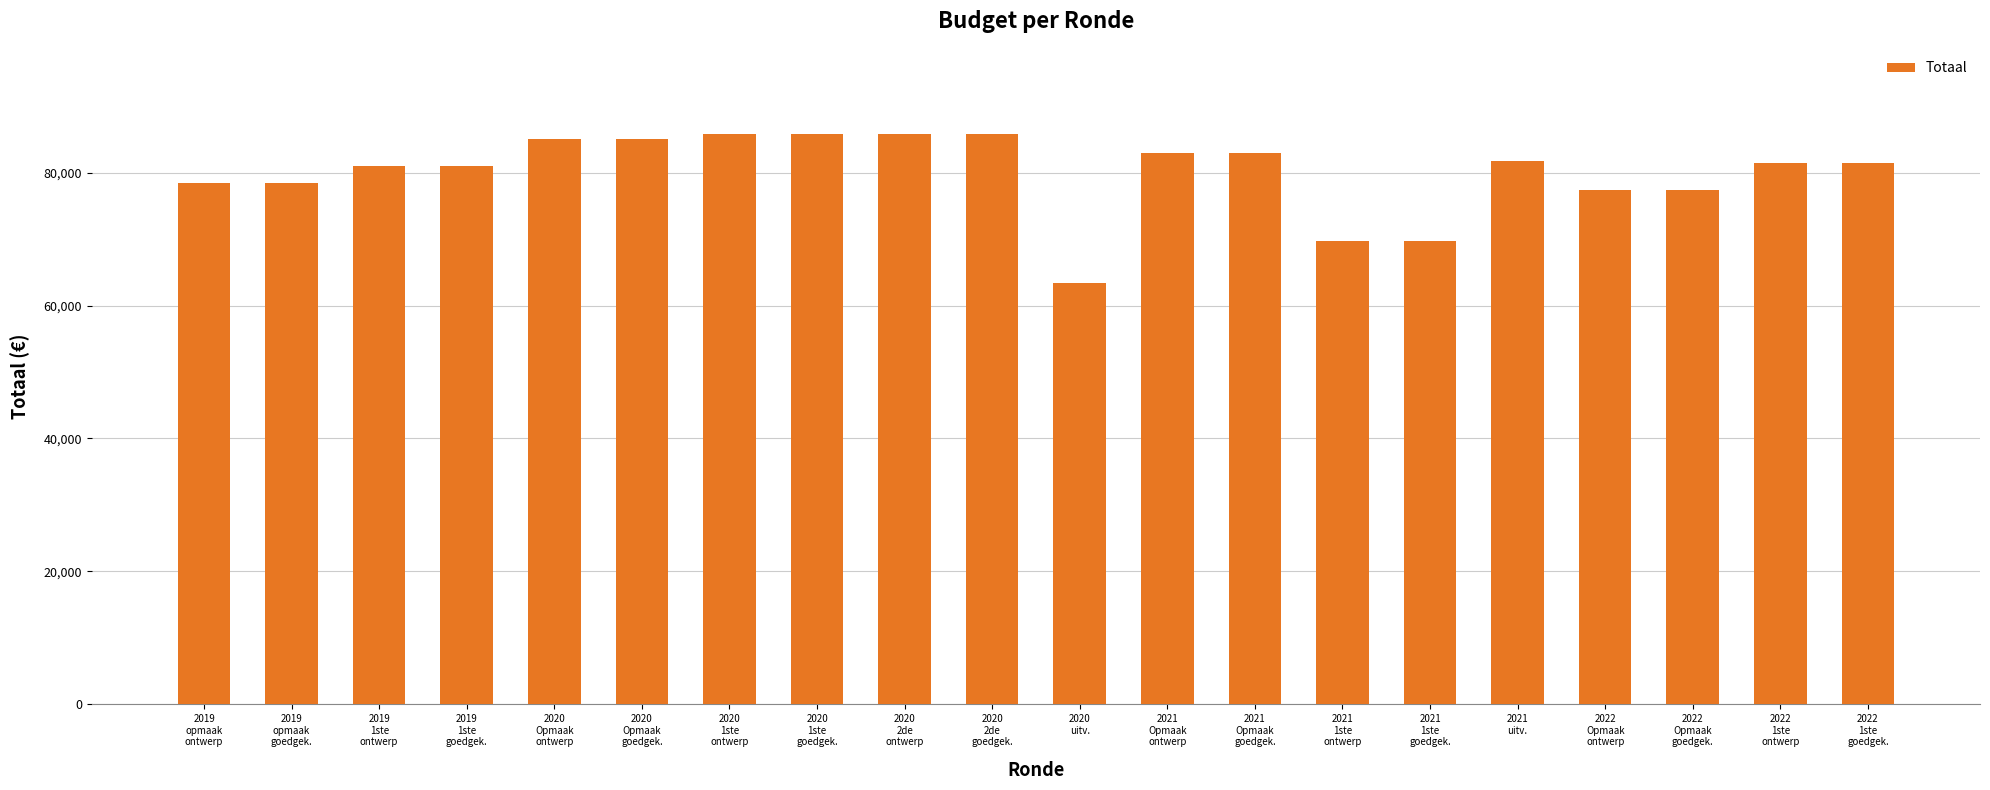

What is the difference between the maximum and minimum values?

22416